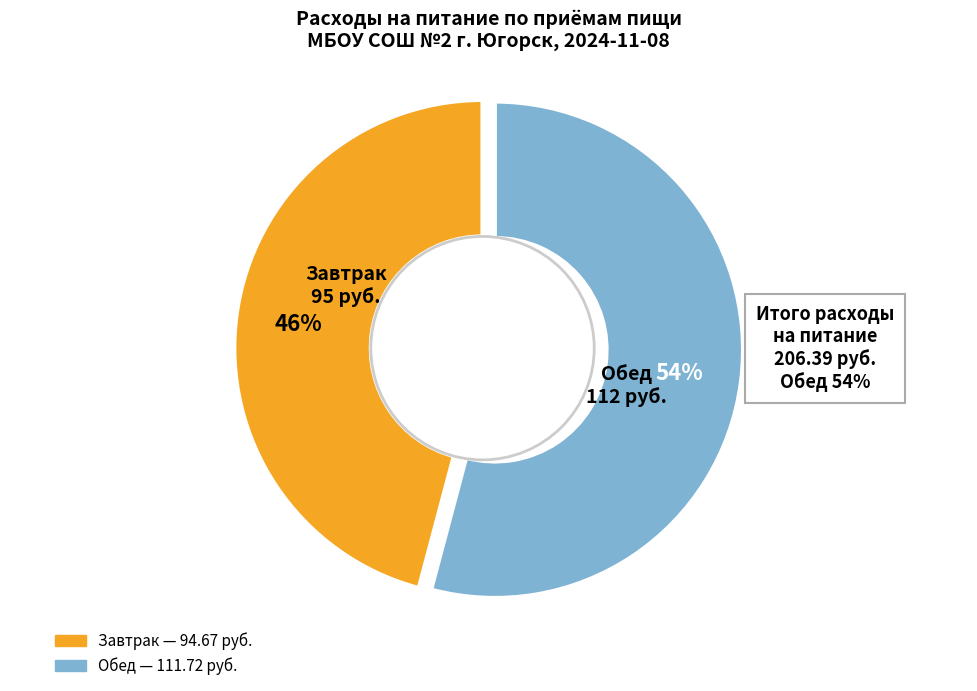

Is there a majority slice in this chart?

Yes